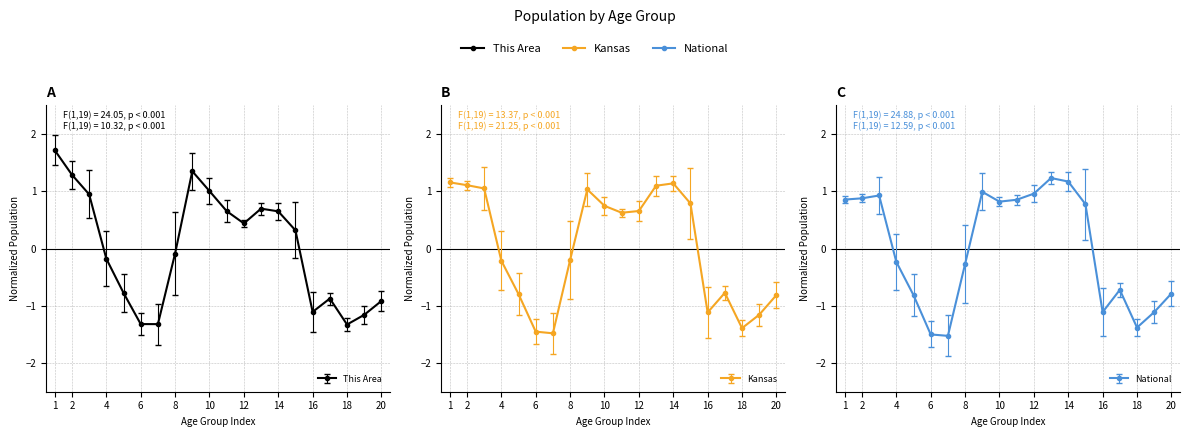

Which series ends up on top after the final intersection of Kansas and National?

National